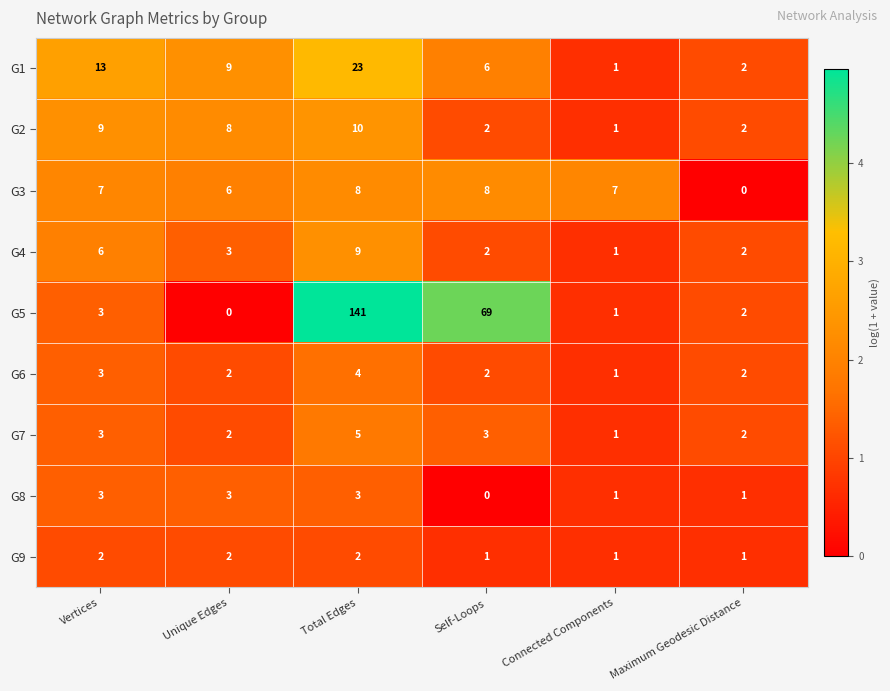

What is the greatest value displayed?

141